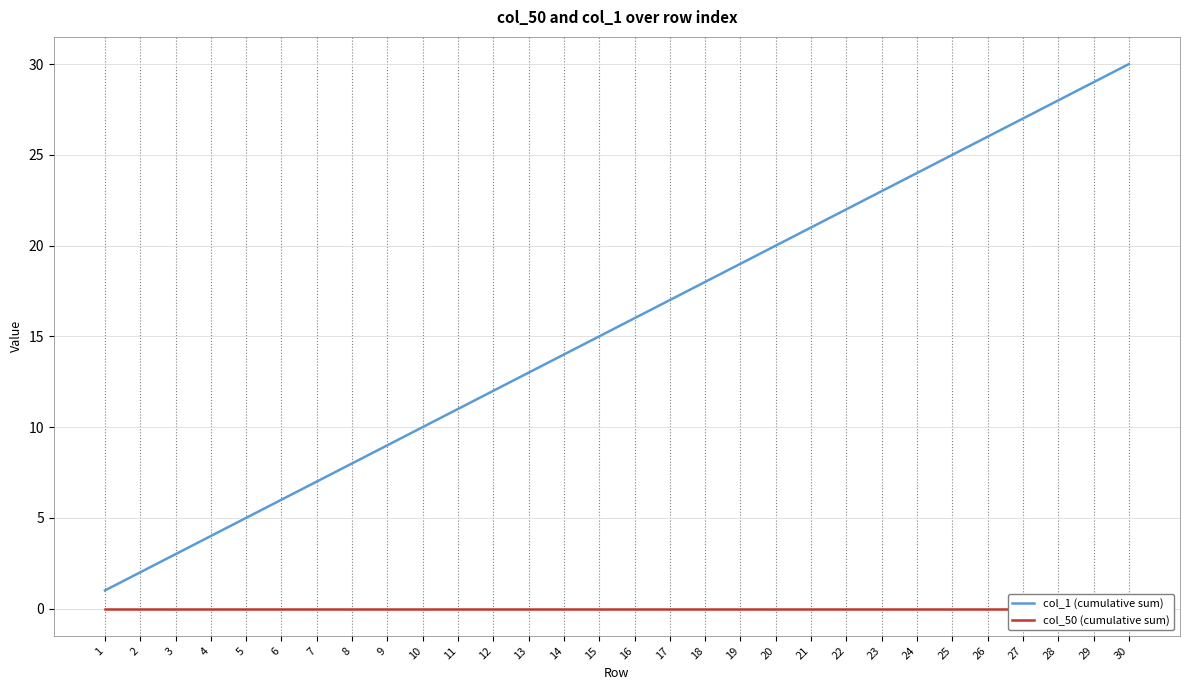

Which category has the lowest value in the col_1 (cumulative sum) series?

1